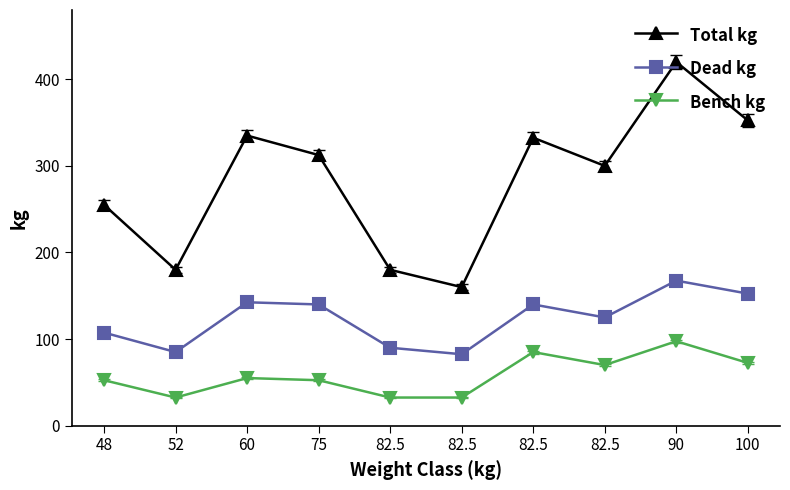

Which series has the largest range (max minus min)?

Total kg